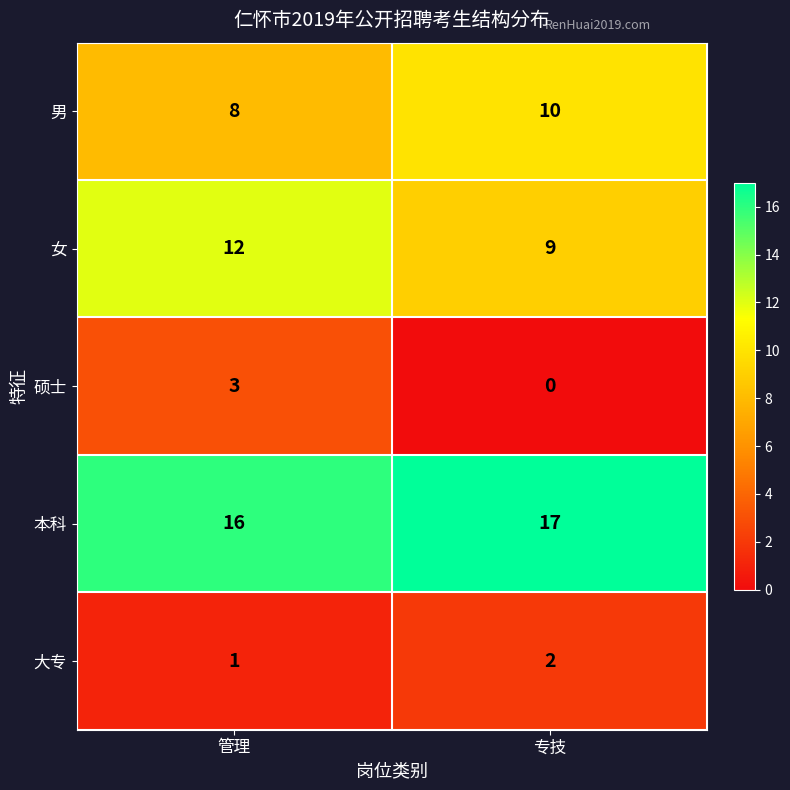

What is the spread (max minus min) of values at 专技?

17